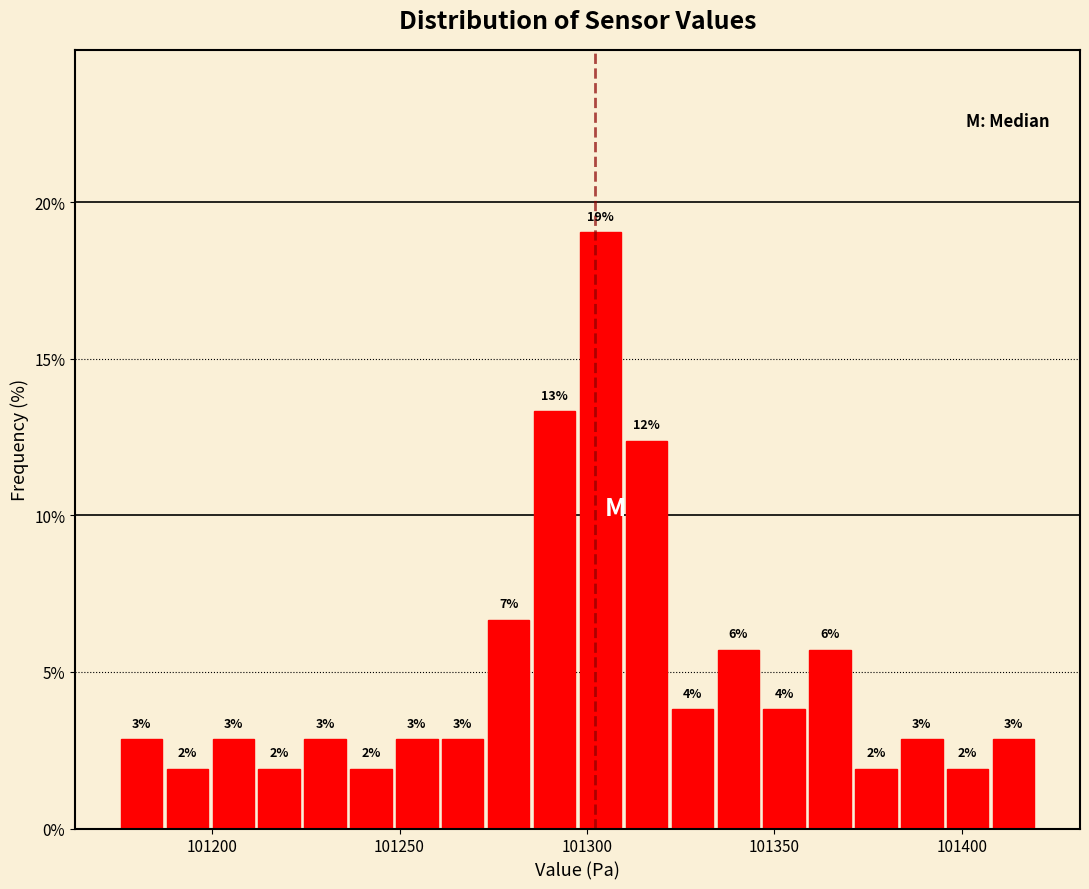

Read against the x-axis, roughly where is the centre of the tallest bar?

101305